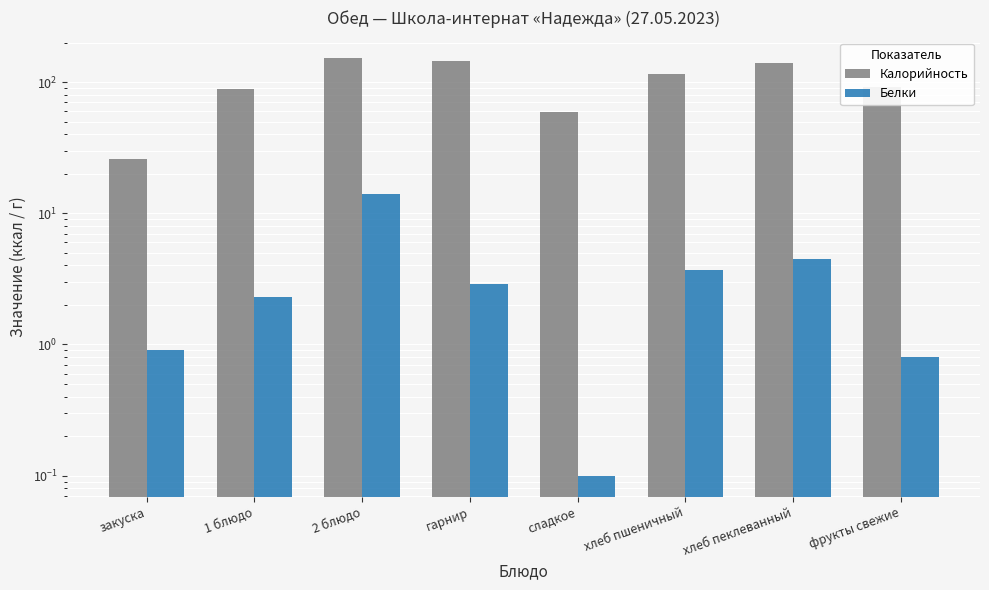

What is the difference between the highest and lowest values at хлеб пеклеванный?

134.0